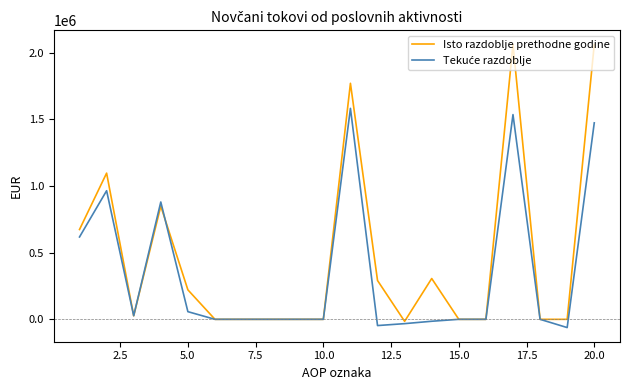

Which series has the widest spread of values?

Isto razdoblje prethodne godine